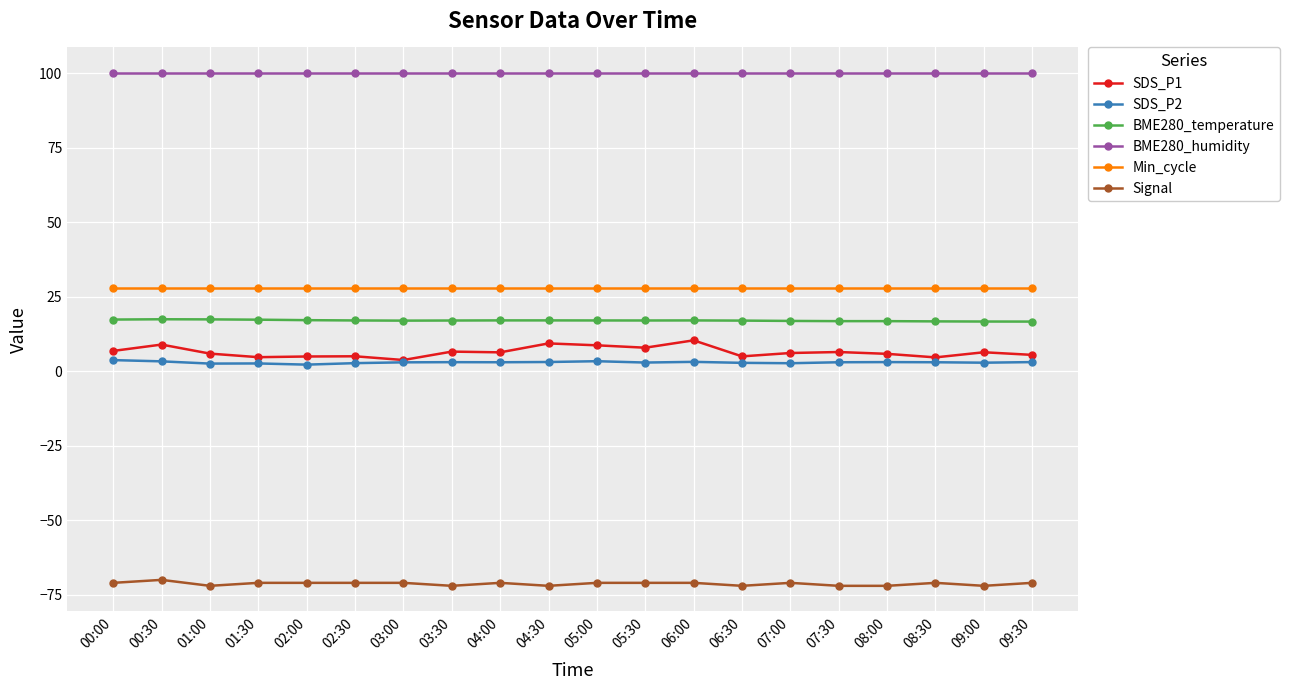

True or false: SDS_P1 has more than 0 interior local peaks.

True